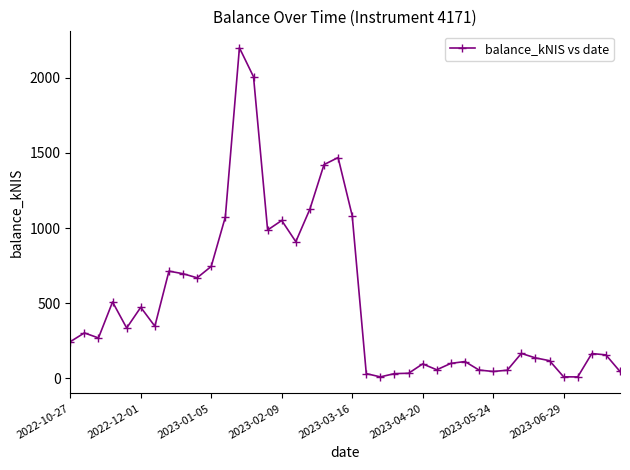

What is the difference between the maximum and minimum values?

2189.3